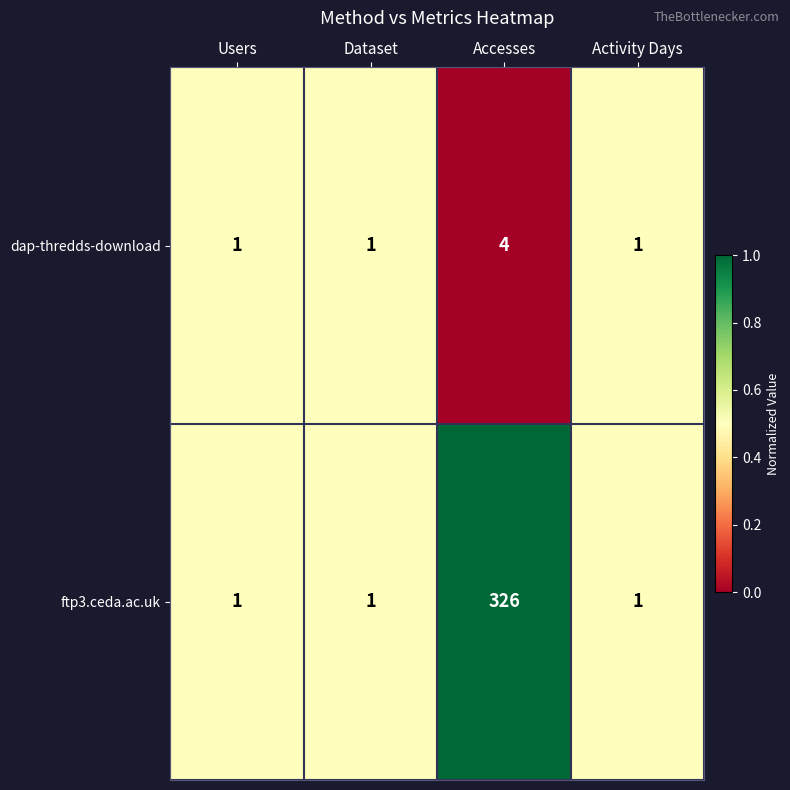

Reading left to right, list all the values displayed in this chart.

dap-thredds-download: Users=1	Dataset=1	Accesses=4	Activity Days=1
ftp3.ceda.ac.uk: Users=1	Dataset=1	Accesses=326	Activity Days=1